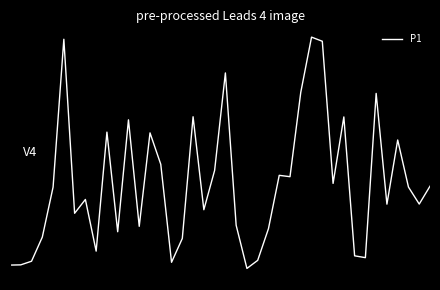

At which label does the data first exceed 0?

5